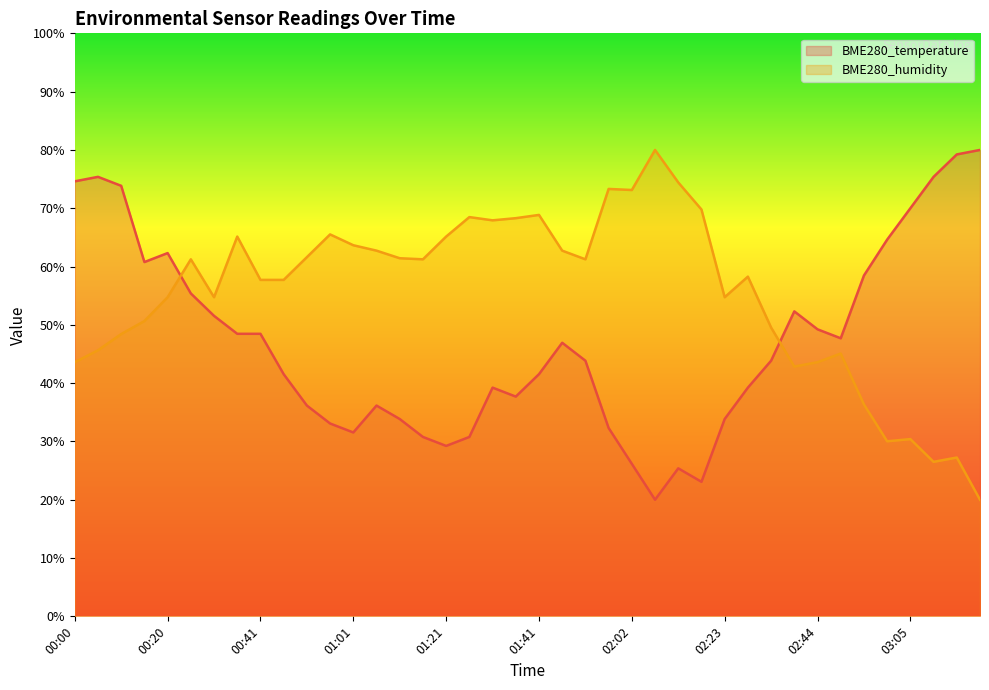

How many times do BME280_temperature and BME280_humidity cross each other?

2